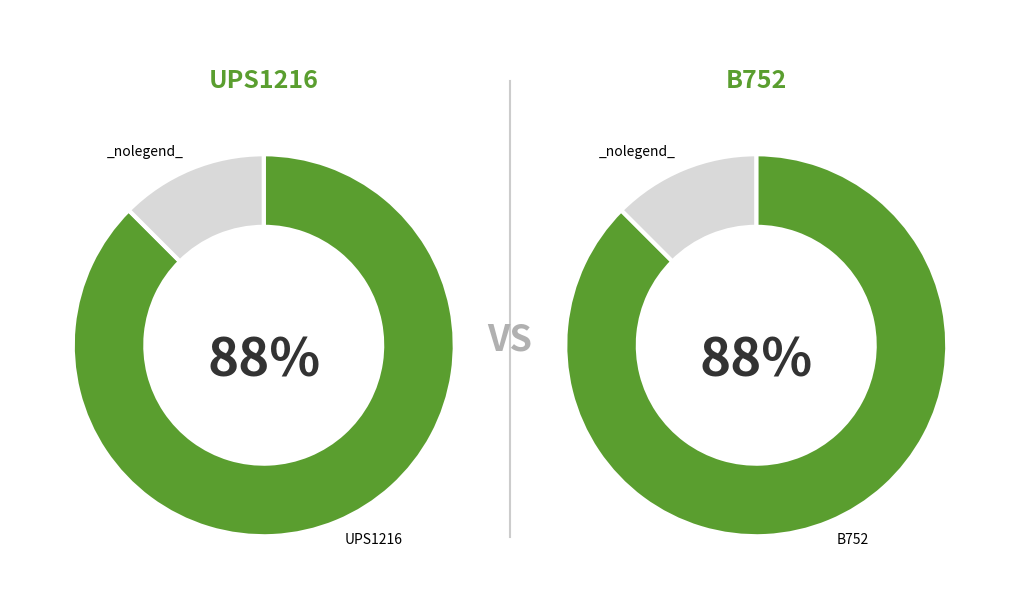

How many slices are in this pie chart?

2